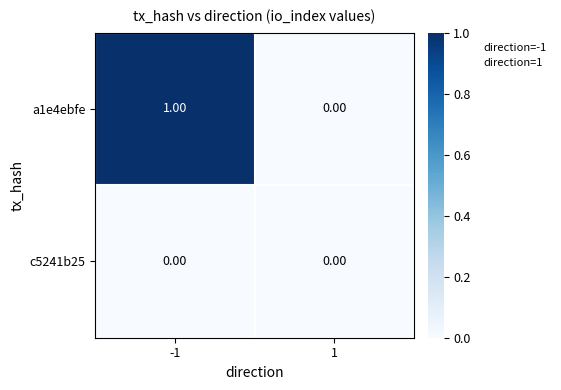

List the series in order of their overall mean, lowest first.

c5241b25, a1e4ebfe